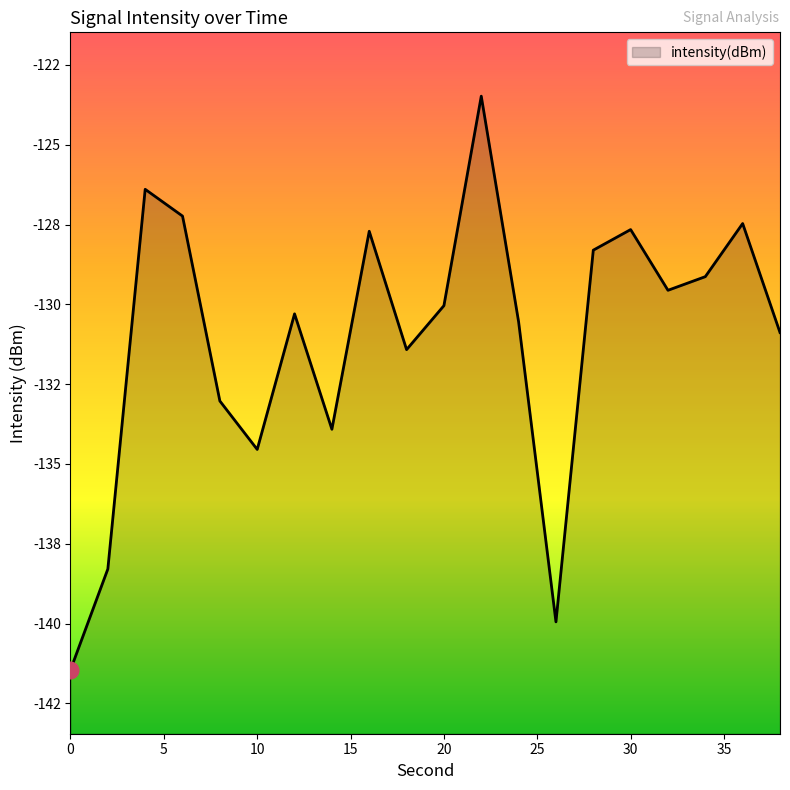

How many interior local valleys (lower than both neighbors) does the data have?

5